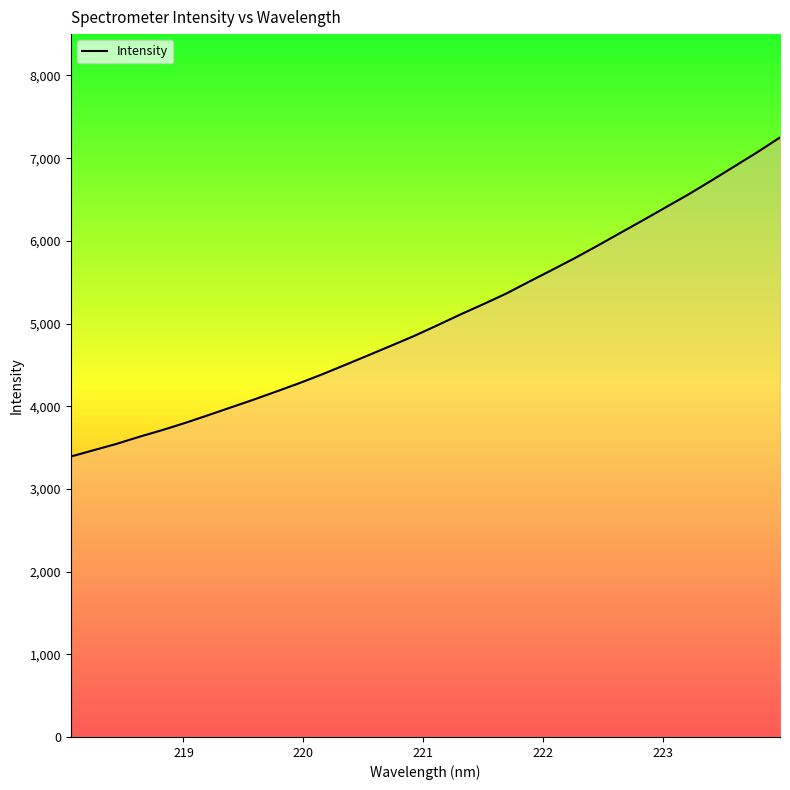

Reading left to right, transcribe all the data shown in this chart.

3391.3	3468.1	3544.9	3631.1	3711.6	3798.5	3891.6	3986.3	4081.0	4180.1	4280.9	4388.0	4501.6	4616.4	4732.7	4849.9	4976.9	5106.9	5231.3	5358.9	5502.6	5644.4	5787.7	5938.8	6093.9	6248.1	6405.4	6562.5	6729.4	6899.5	7070.8	7249.8